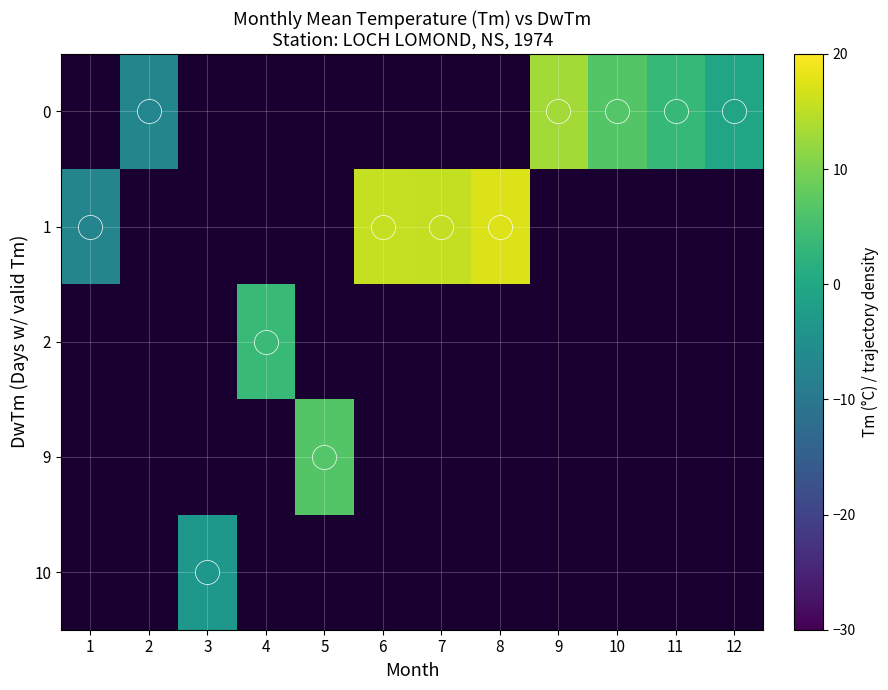

Which label corresponds to the smallest value in the chart?

1